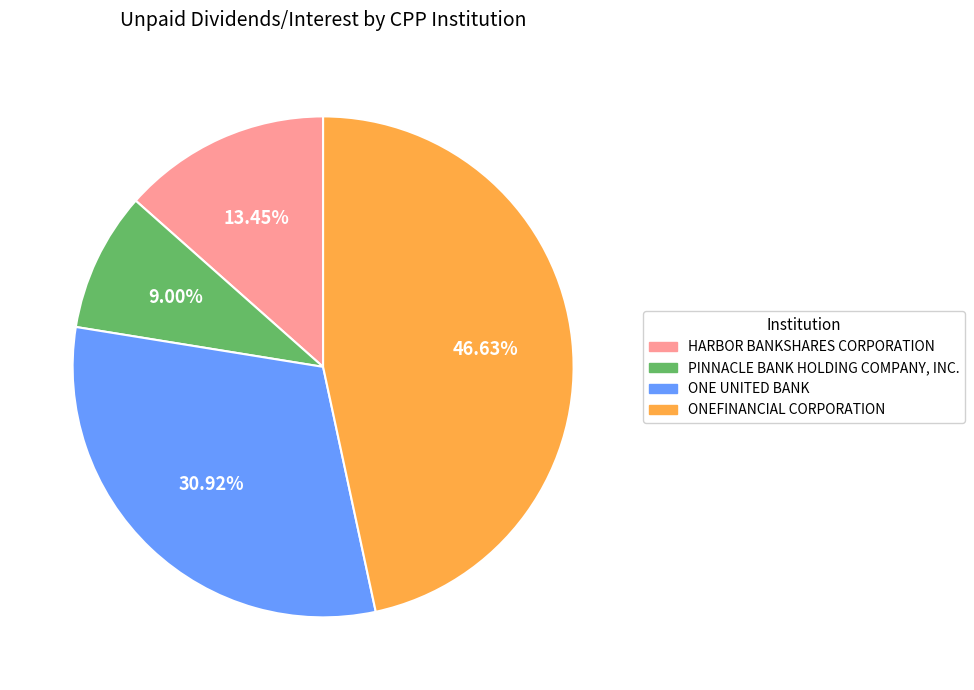

How many slices are in this pie chart?

4